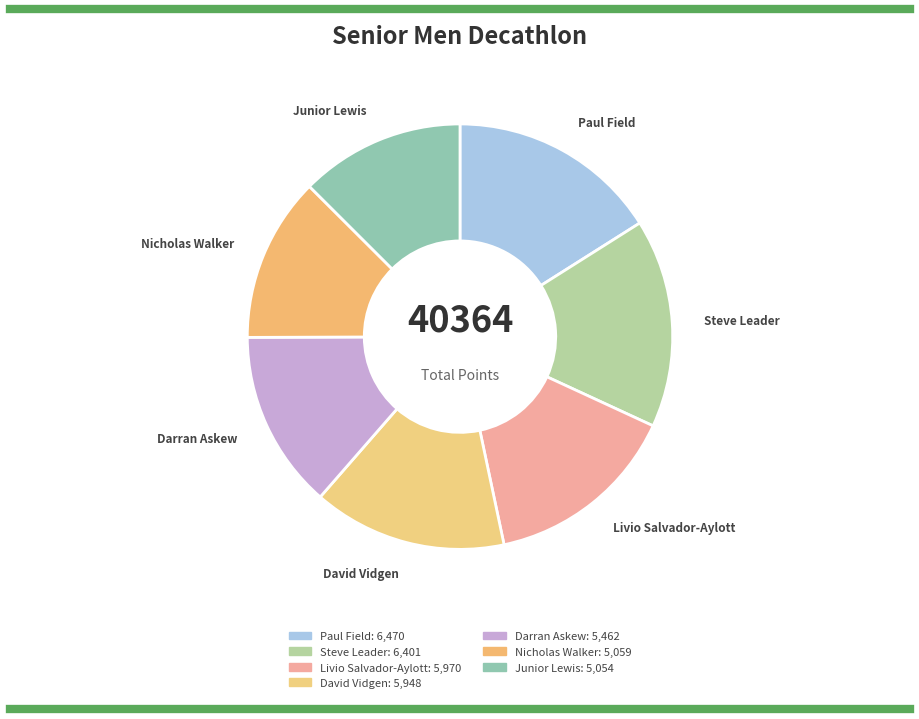

Do Nicholas Walker and Darran Askew together represent more than half of the pie?

No